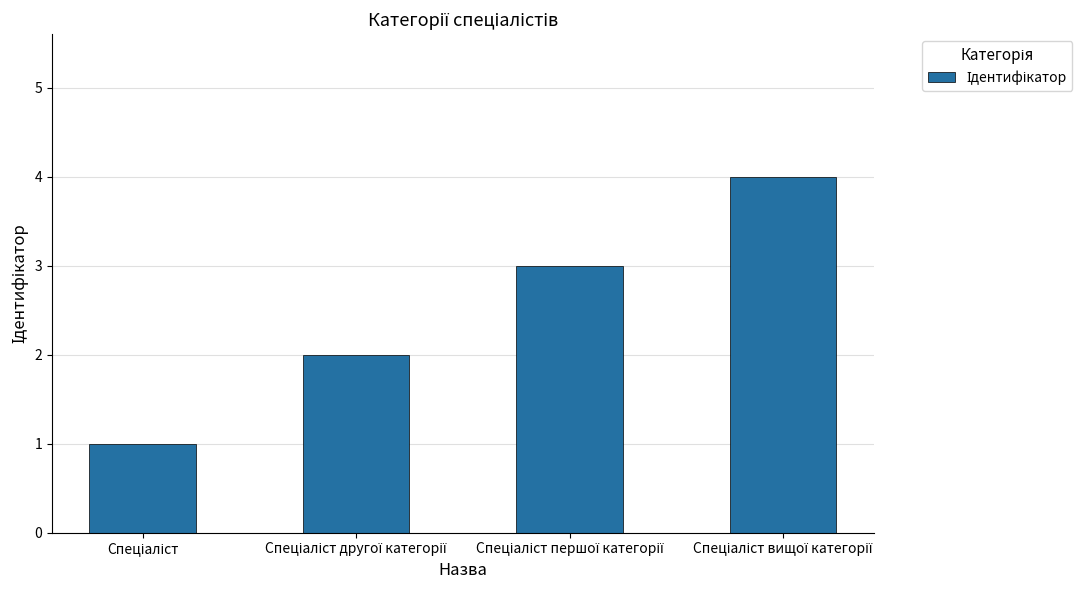

What is the difference between the maximum and minimum values?

3